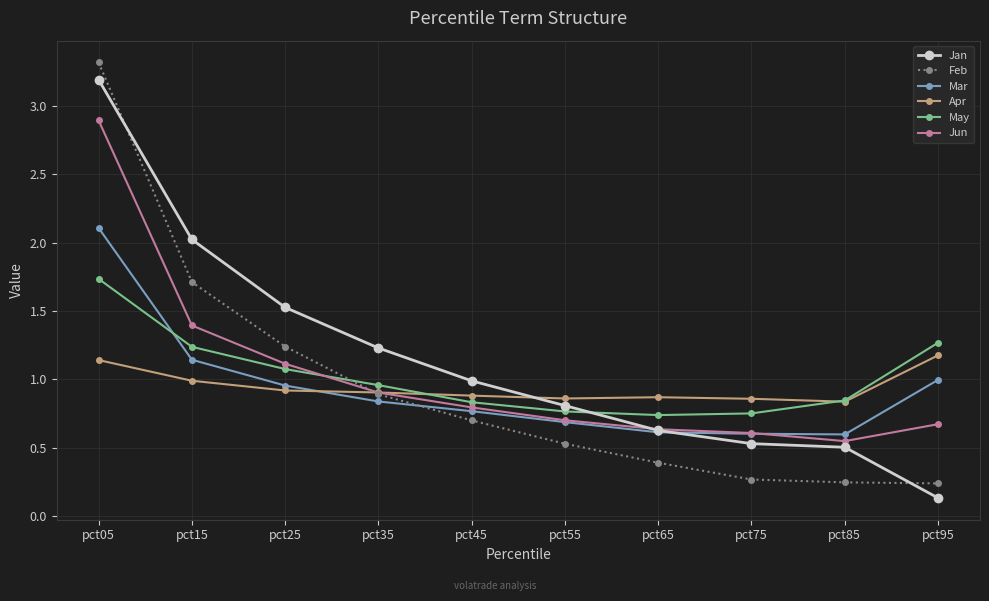

In Apr, how many points are higher than both neighbors (excluding endpoints)?

1